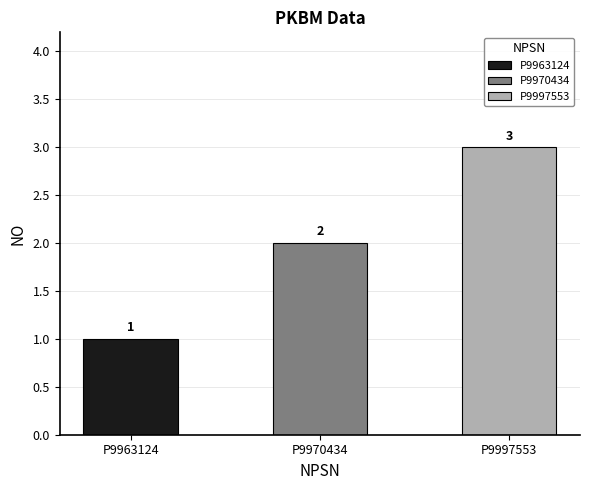

What is the difference between the values at P9963124 and P9970434?

1